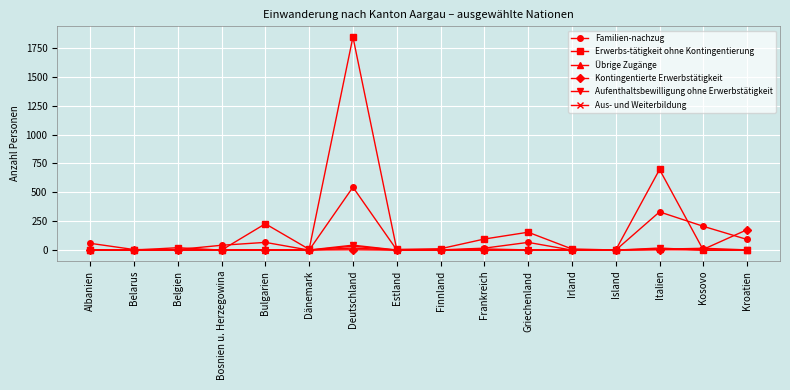

What value does the Kontingentierte Erwerbstätigkeit series have at Italien?

2